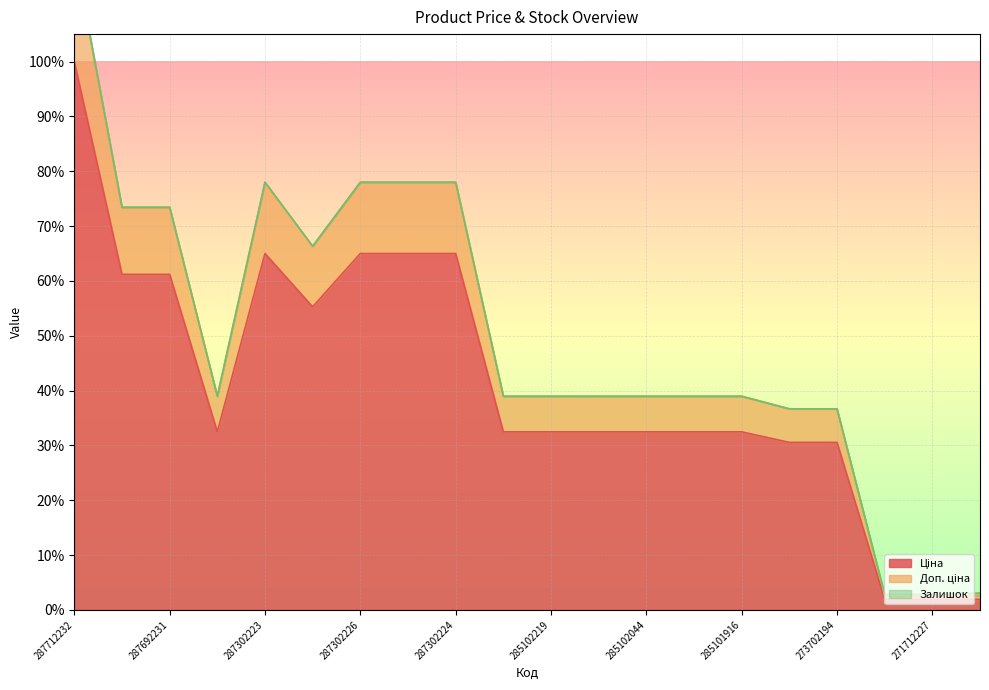

Which label corresponds to the smallest value in the chart?

271712228